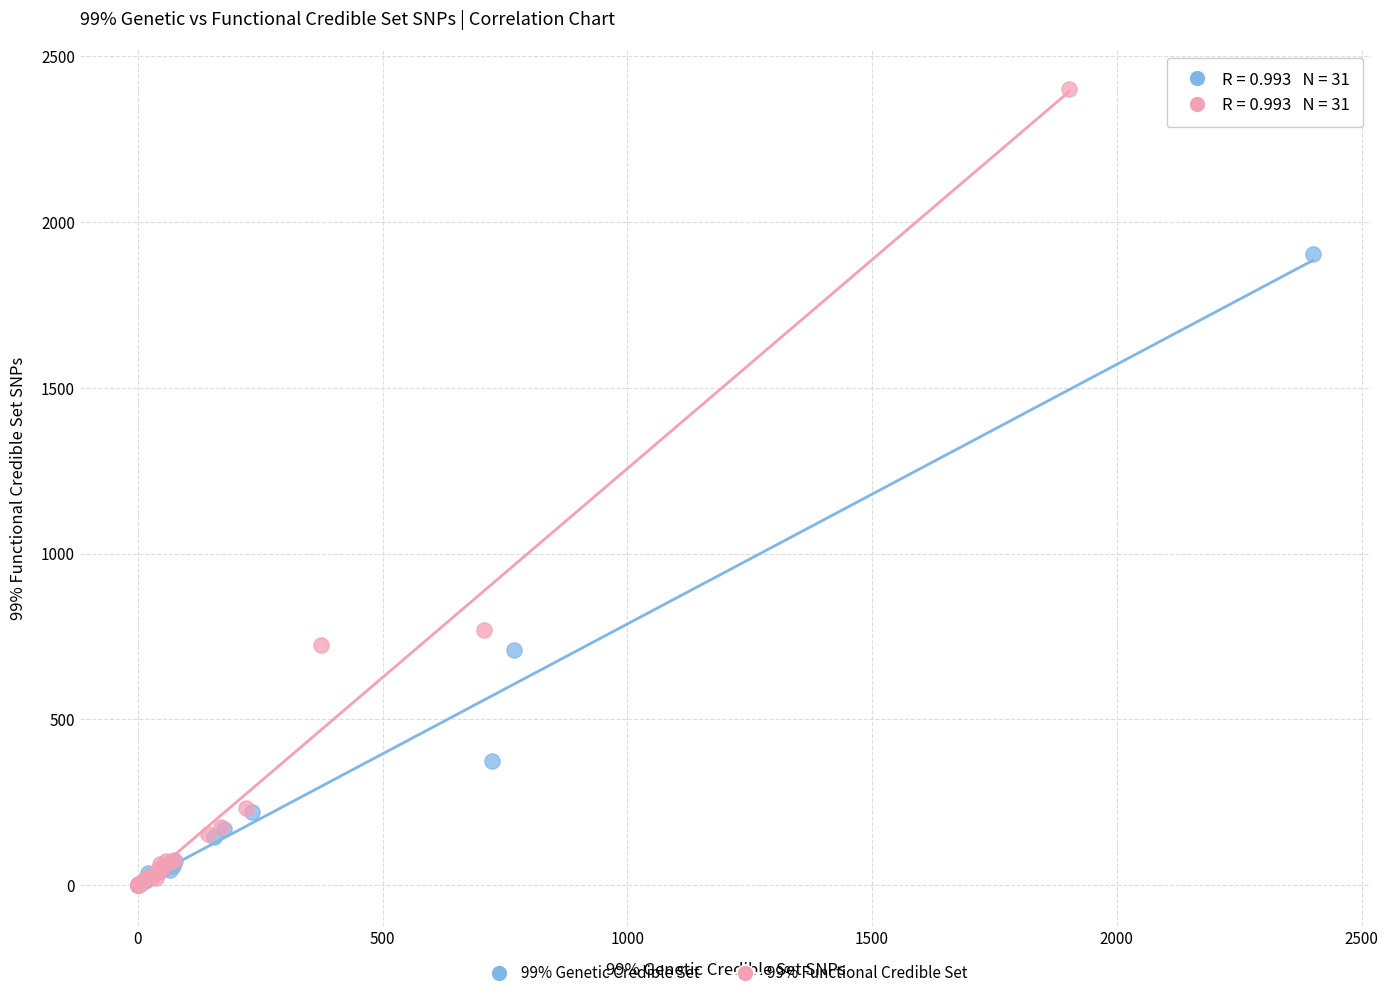

Which series reaches the maximum Y coordinate?

99% Functional Credible Set